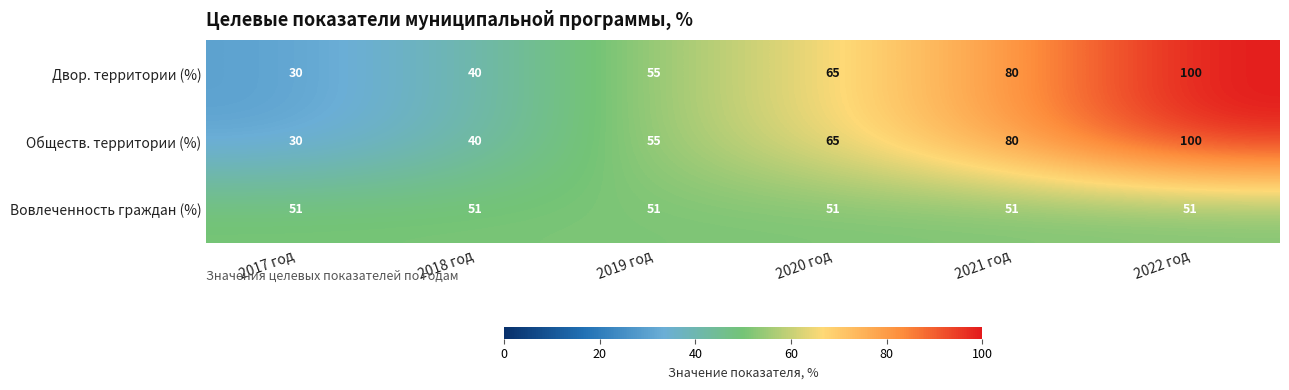

Is it true that Обществ. территории (%) equals 55 at 2019 год?

True